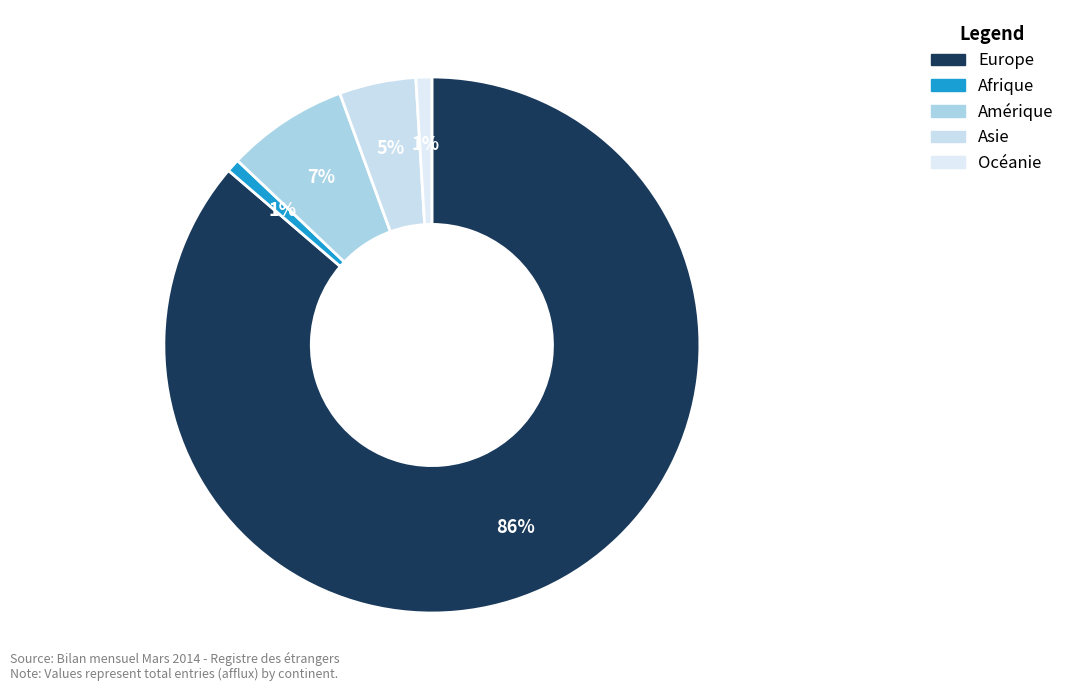

To the nearest percent, what percentage of the pie is Europe?

86%